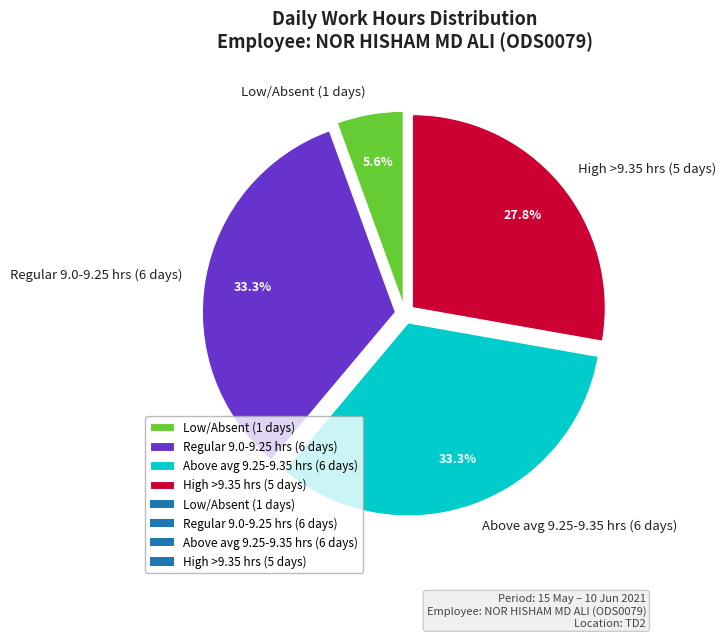

What is the ratio of the value at High >9.35 hrs (5 days) to the value at Regular 9.0-9.25 hrs (6 days)?

0.8